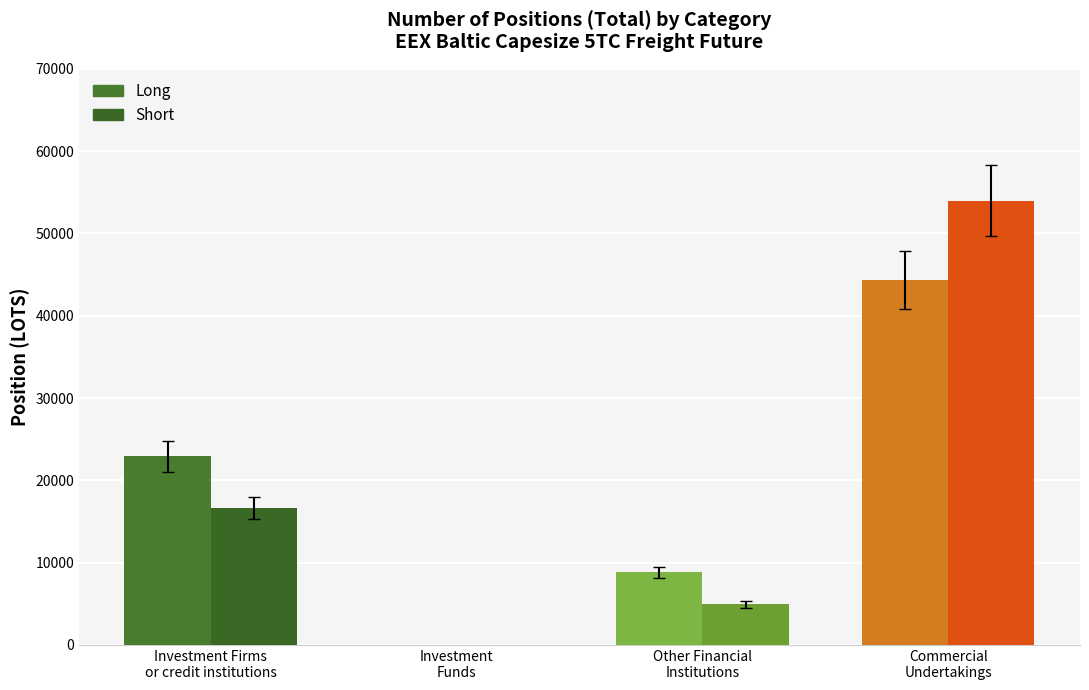

How many groups of bars are there?

4